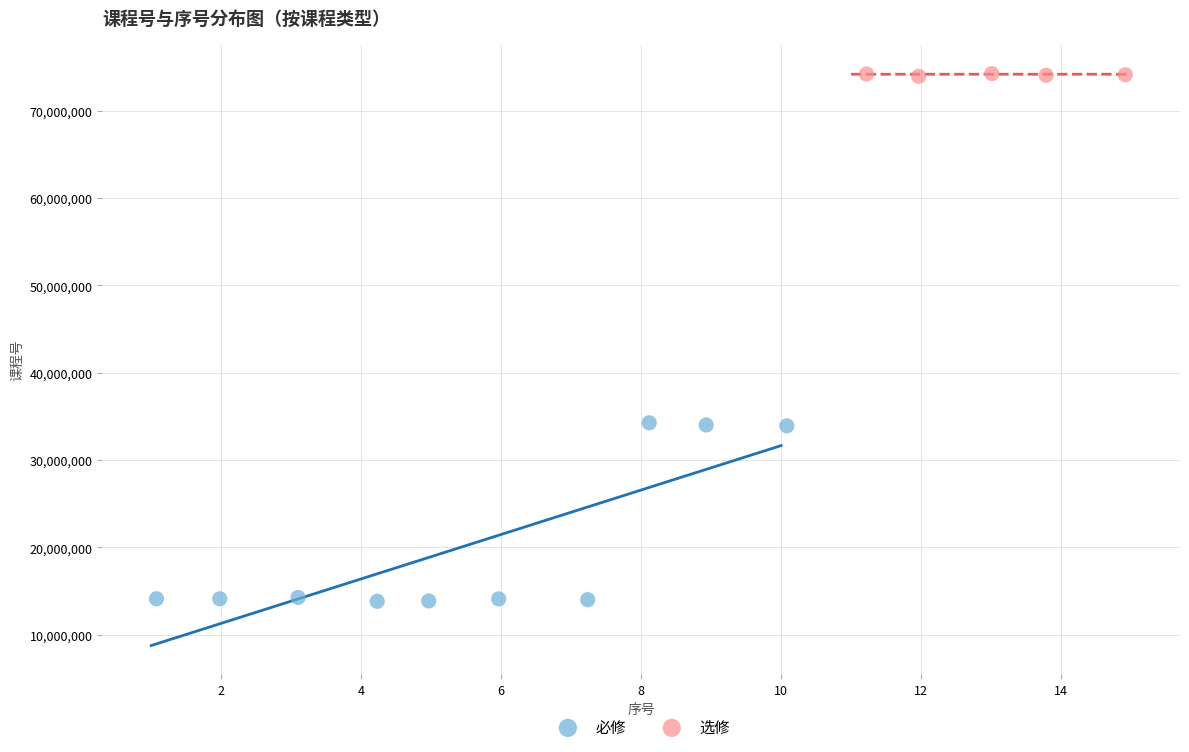

Which series contains the lowest Y value?

必修